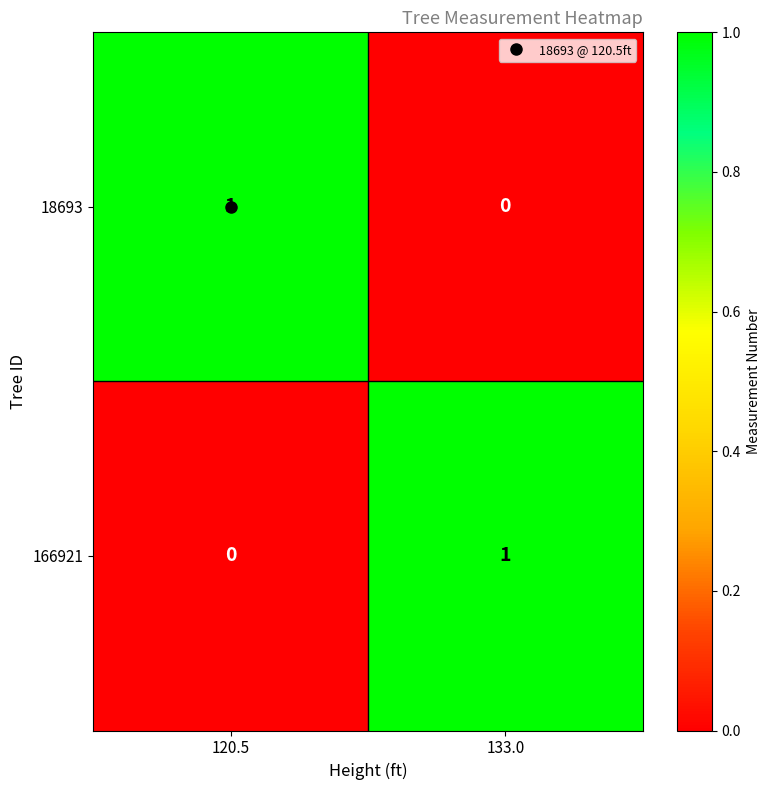

Is it true that 18693 equals 0 at 133.0?

True